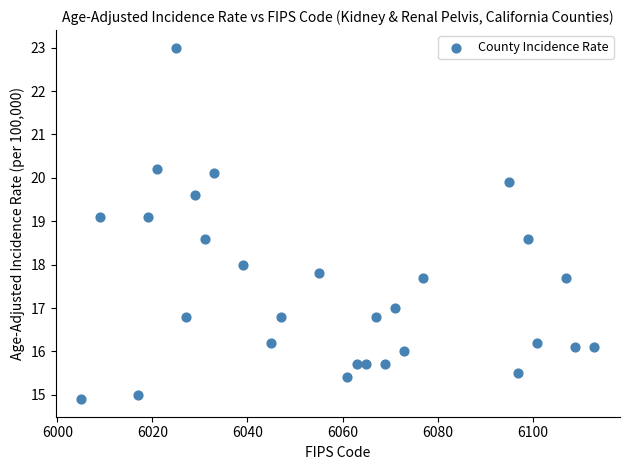

What is the range of Y values (max minus min)?

8.1